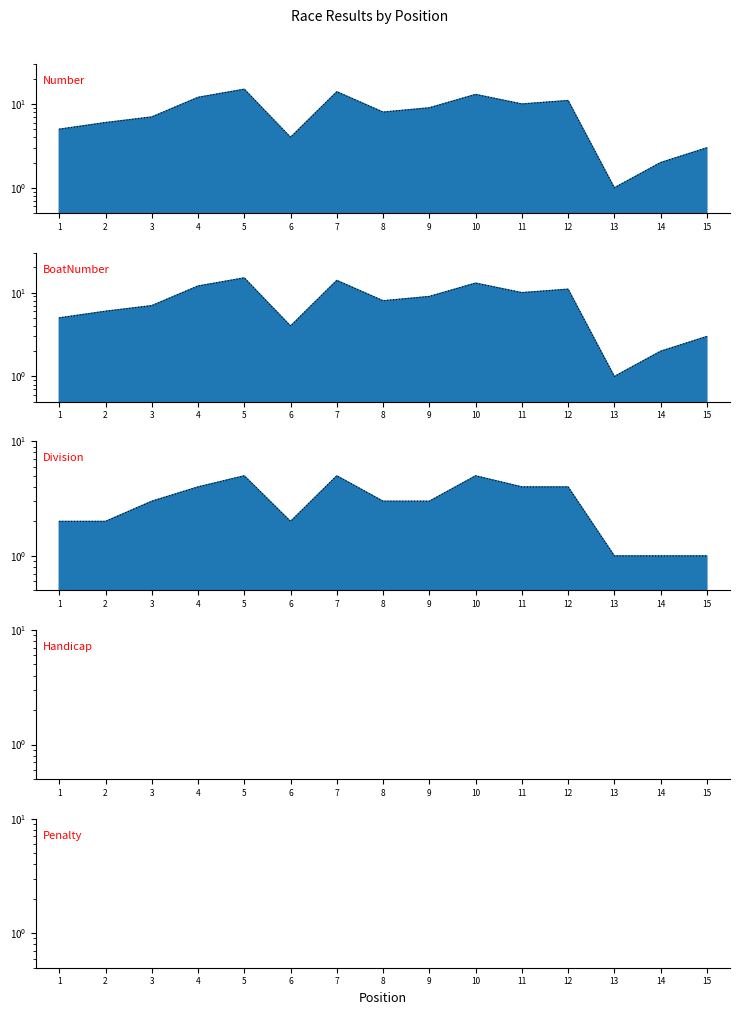

How many interior local valleys does the Number series have?

4